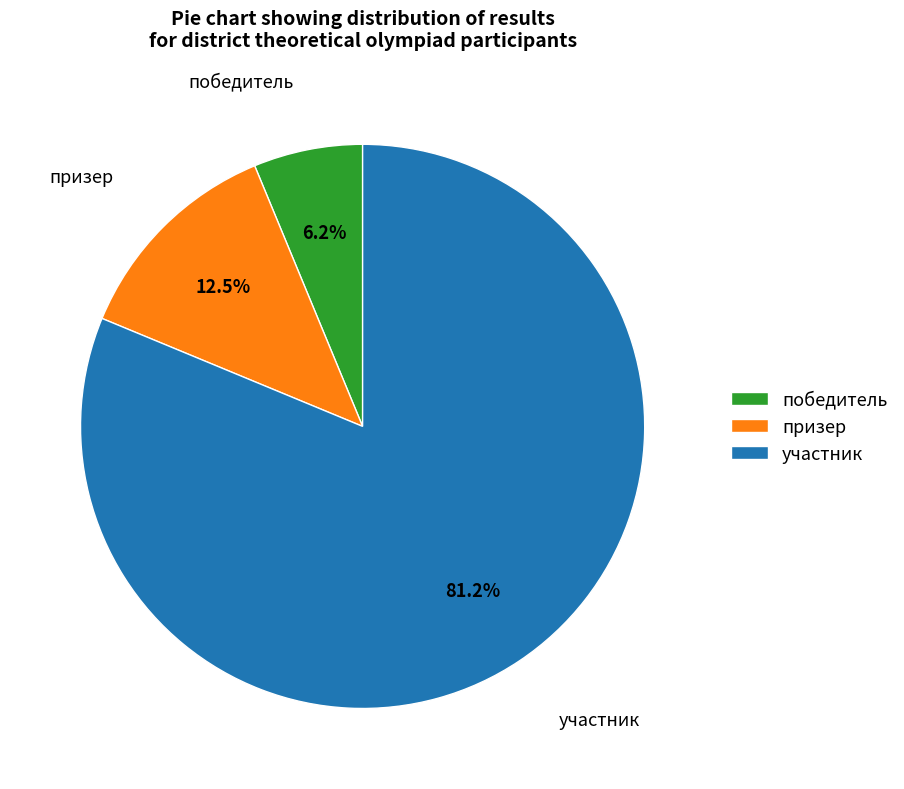

Which category has the biggest portion of the pie?

участник